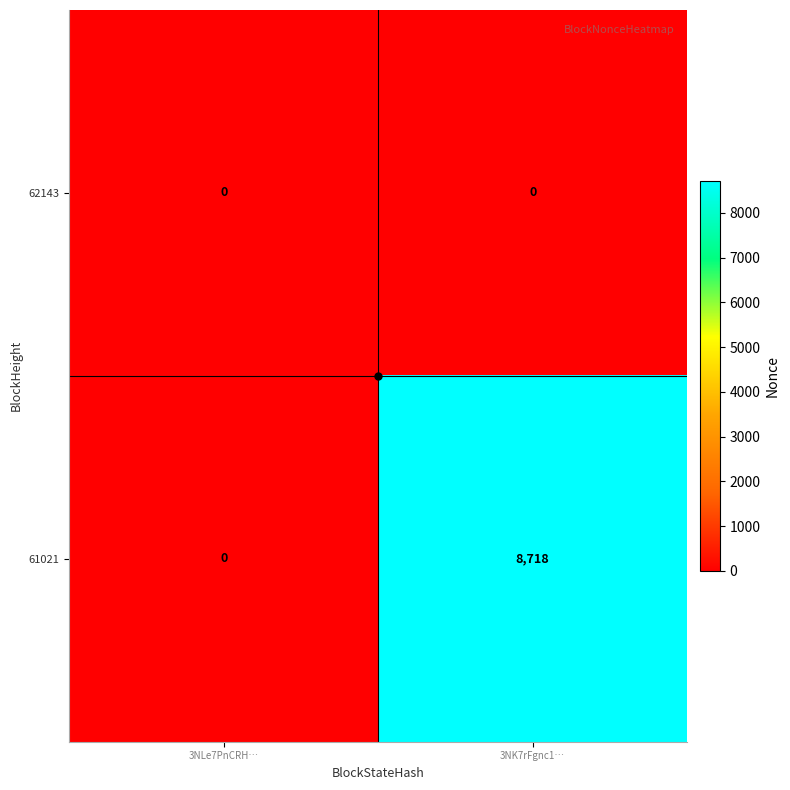

Rank the series by their maximum value, from lowest to highest.

62143, 61021